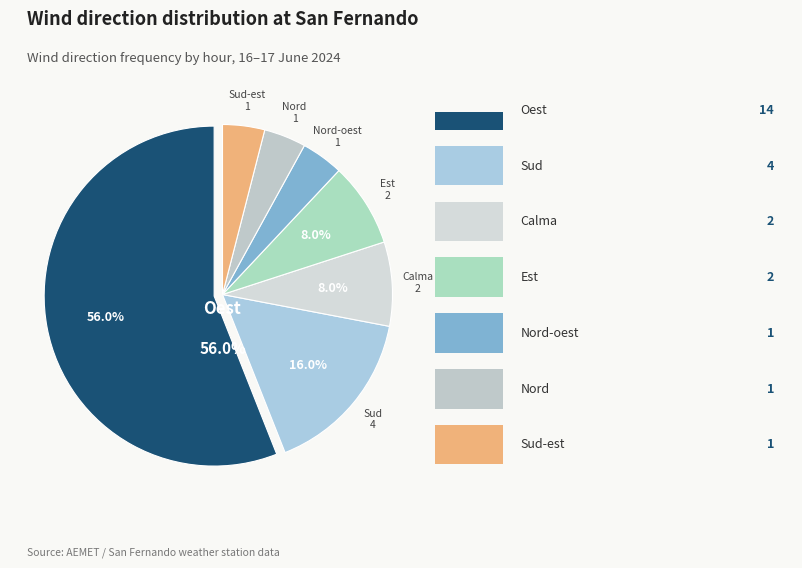

To the nearest percent, what is the average slice percentage?

14%